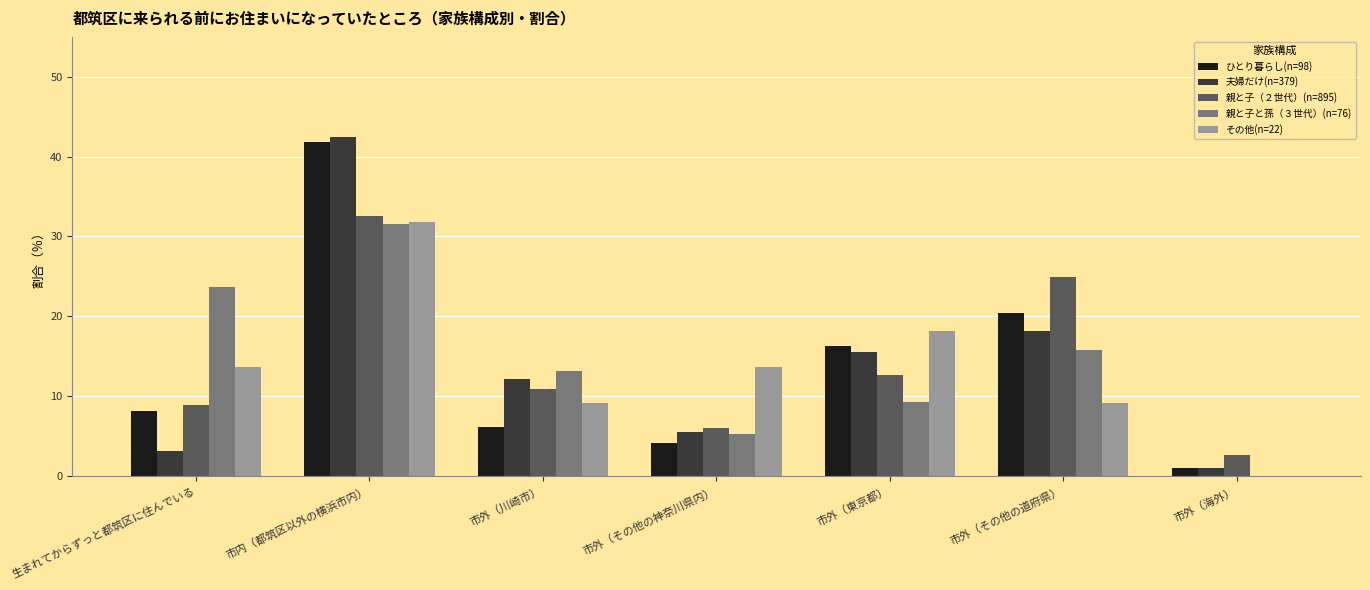

Does the chart contain stacked bars?

No